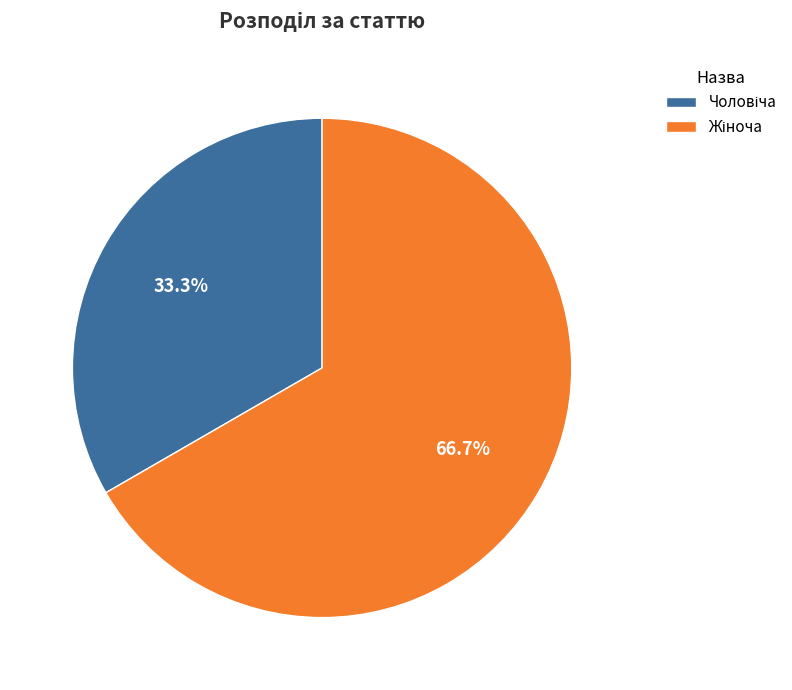

Is there any slice that represents more than half of the pie?

Yes